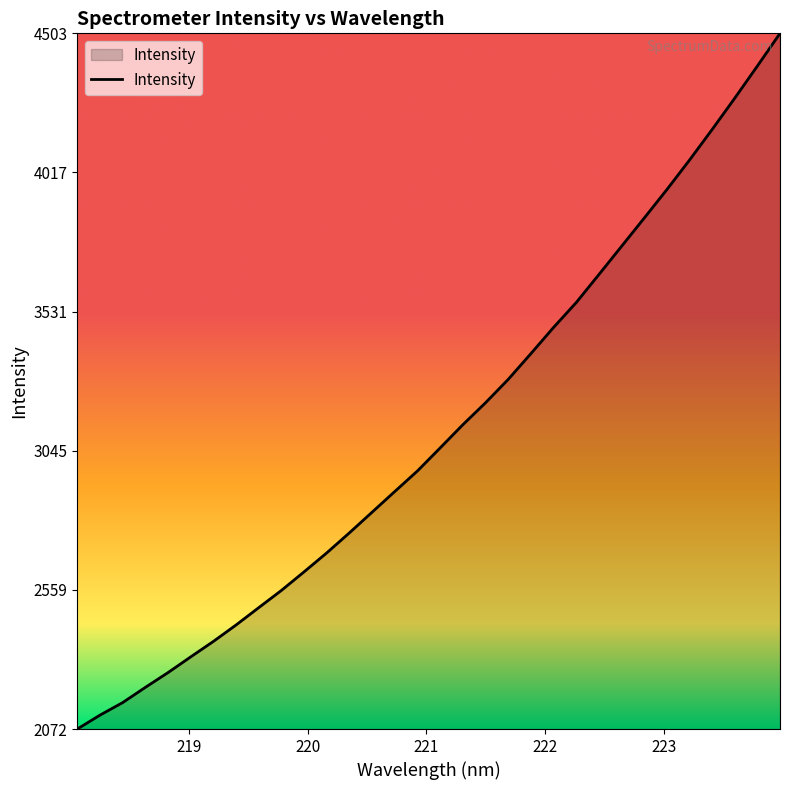

How many series are shown in this chart?

1